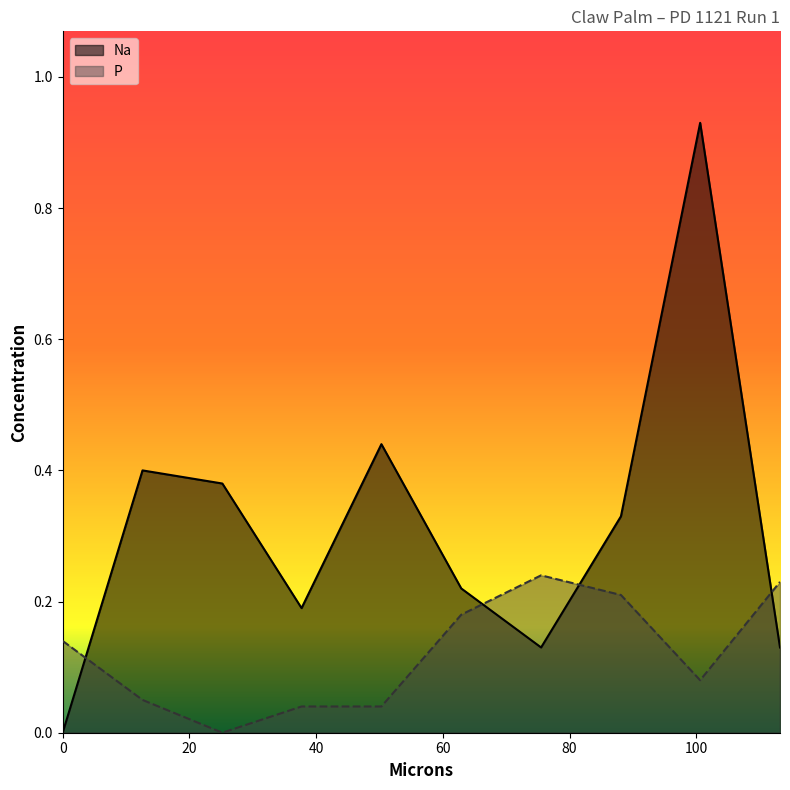

What is the difference between the P values at 113.2 and 12.6?

0.2